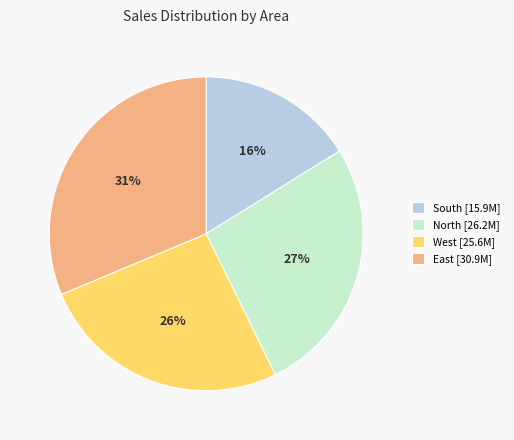

What is the largest slice in the pie chart?

East